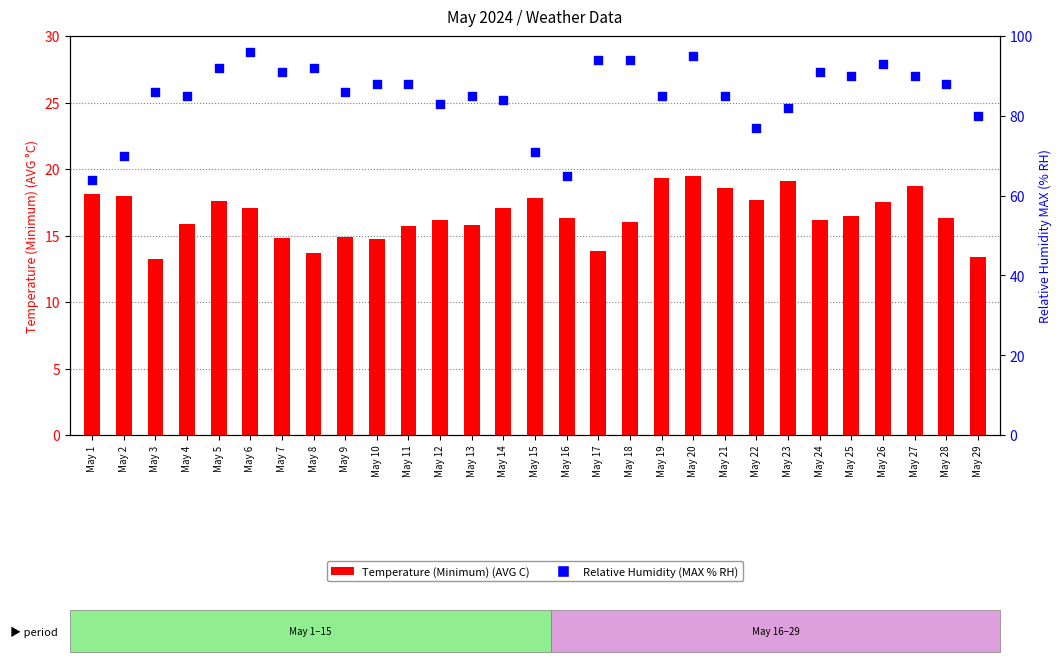

Is the value of Temperature (Minimum) (AVG C) at May 20 greater than the value of Relative Humidity (MAX % RH) at May 11?

No